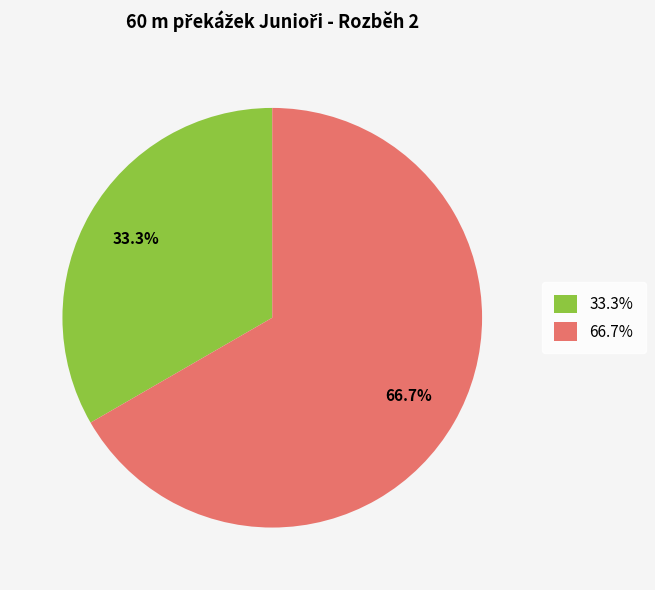

To the nearest percent, what is the difference between the largest and smallest slice percentages?

33%